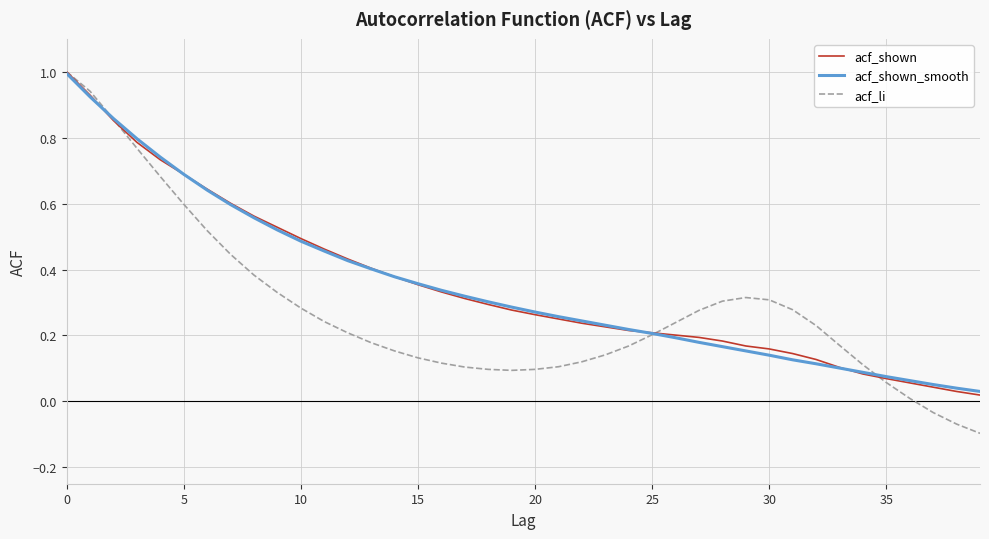

How many values in acf_li are below zero?

3